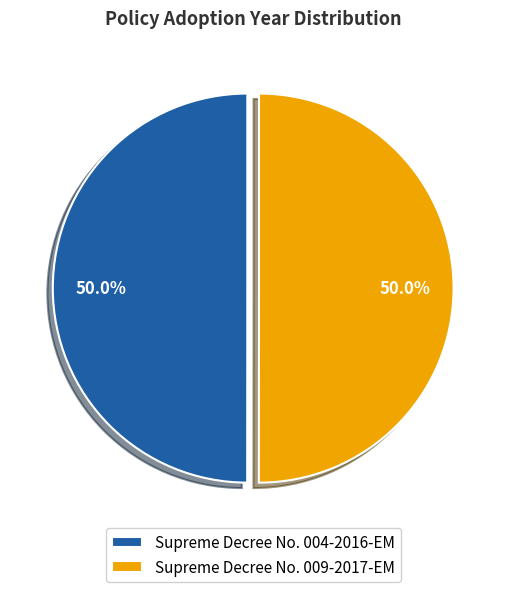

Count the number of slices in the pie.

2